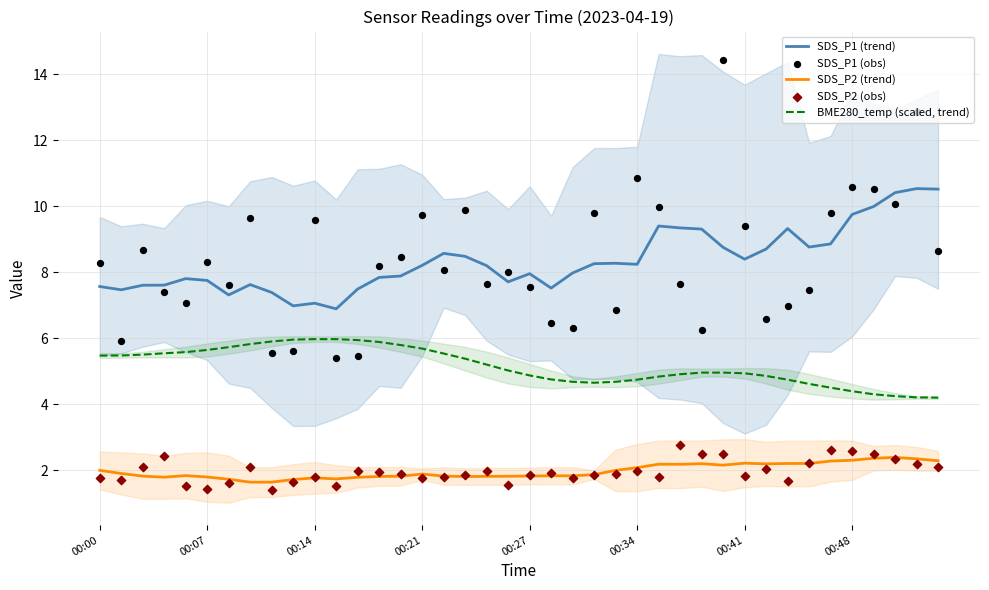

True or false: SDS_P1 (trend) and SDS_P2 (trend) intersect in this chart.

False